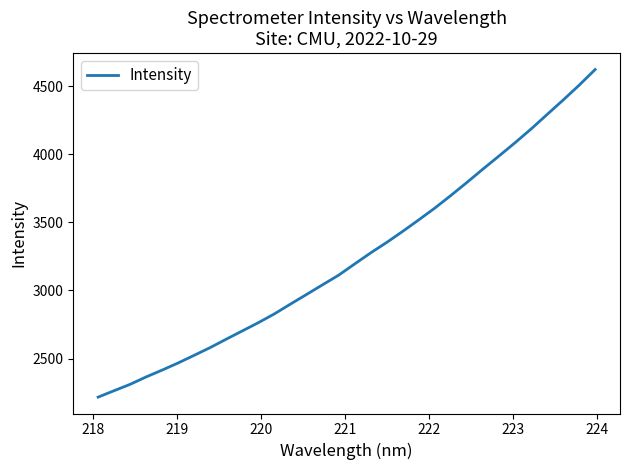

What is the minimum value shown in the chart?

2216.3